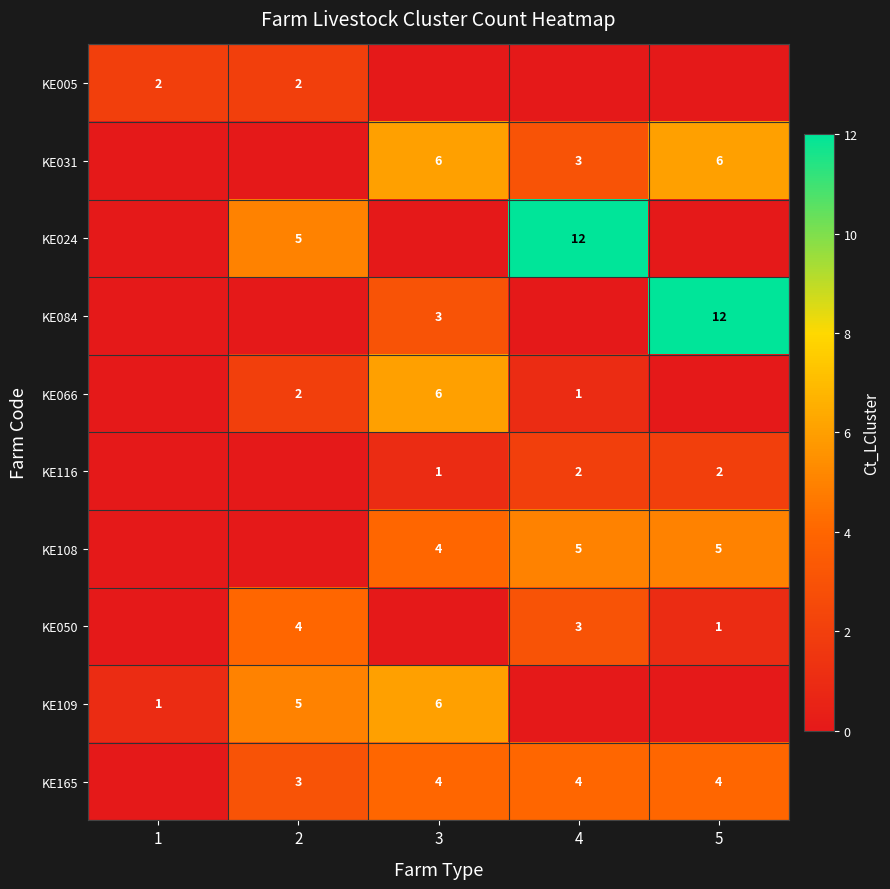

At how many categories does at least one series exceed 0?

5